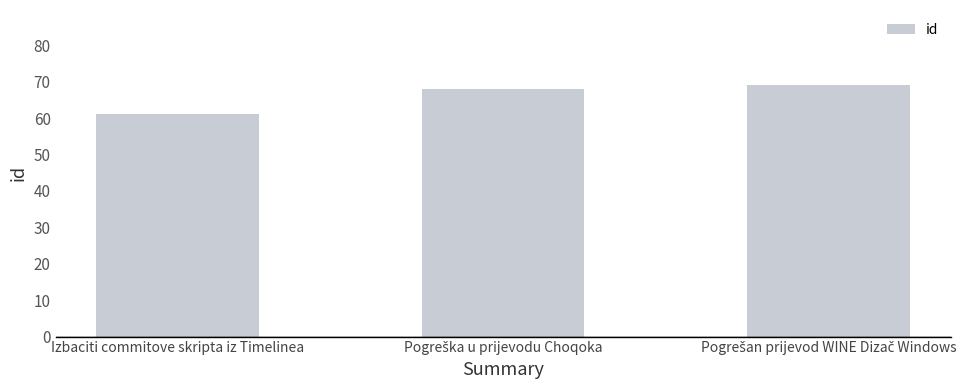

The chart shows a value of 101 at Izbaciti commitove skripta iz Timelinea. True or false?

False